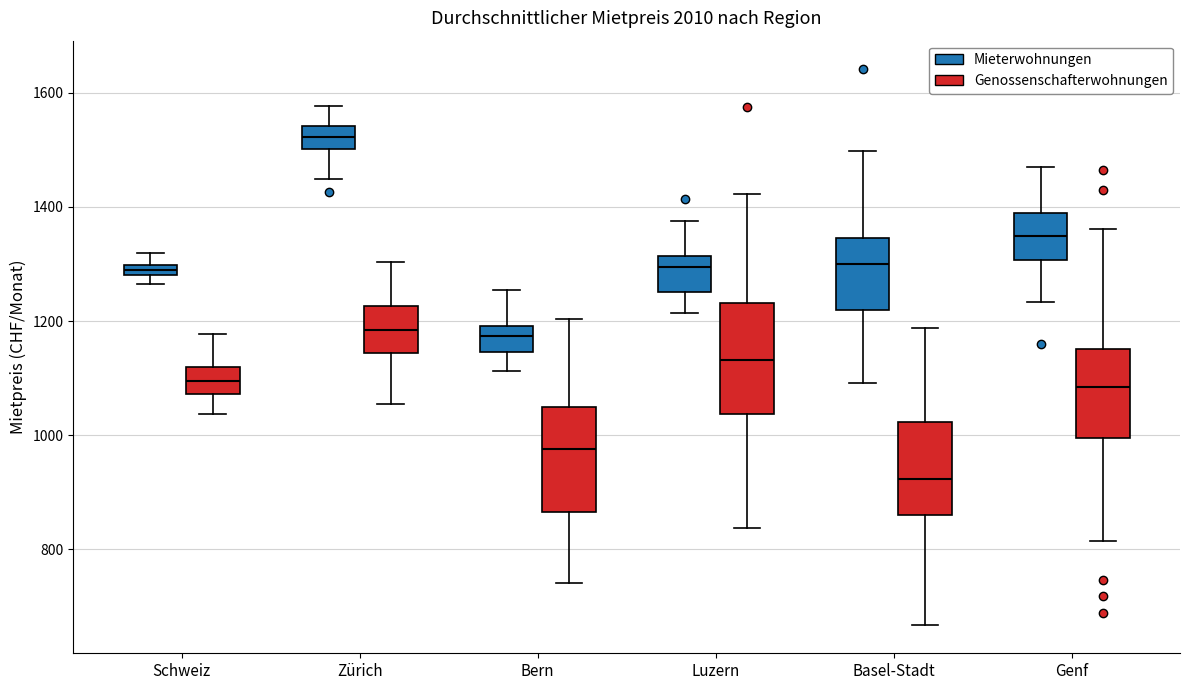

Where is the upper edge of the box for Luzern (Genossenschafterwohnungen) on the y-axis? The values are not printed on the chart, so give them approximately, as read against the axis.

1240